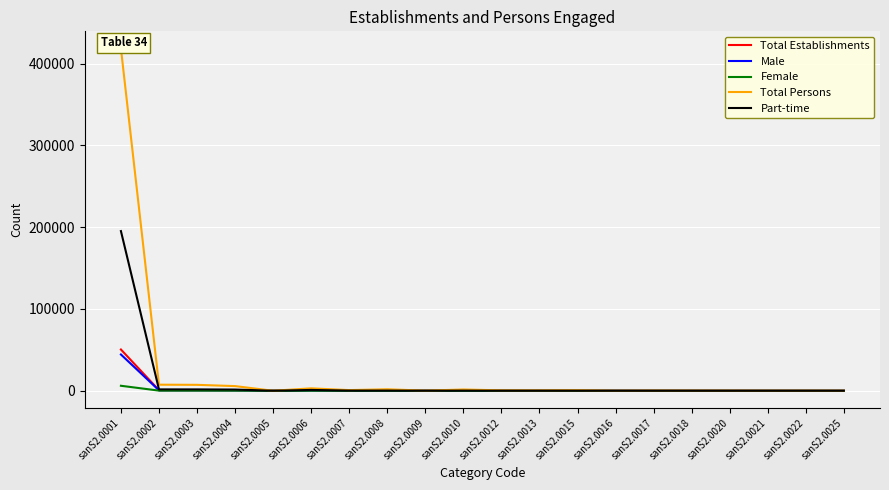

Is it true that Male equals 700 at sanS2.0003?

False